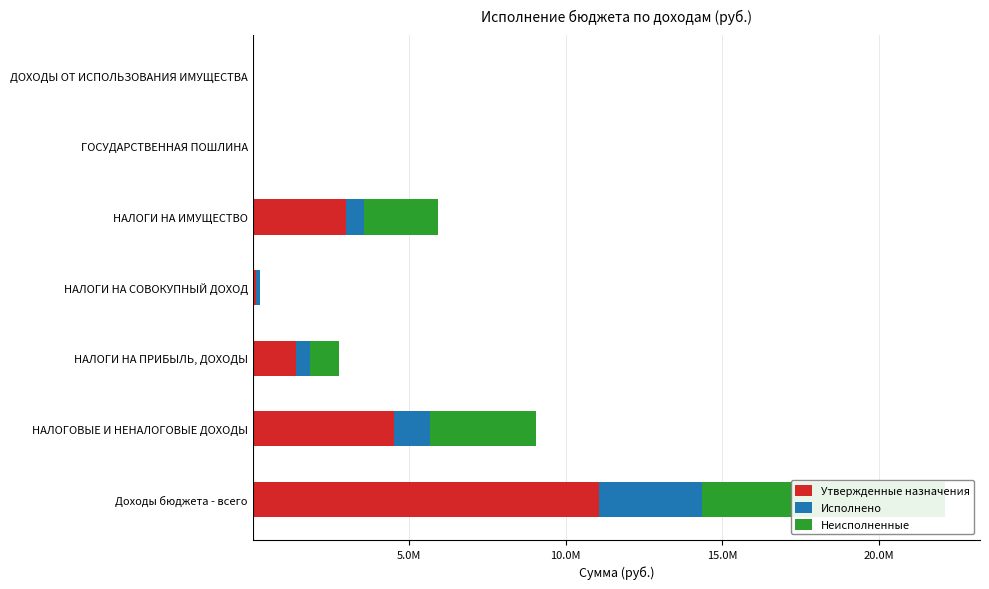

What is the difference between the highest and lowest values at НАЛОГИ НА ИМУЩЕСТВО?

2373633.0